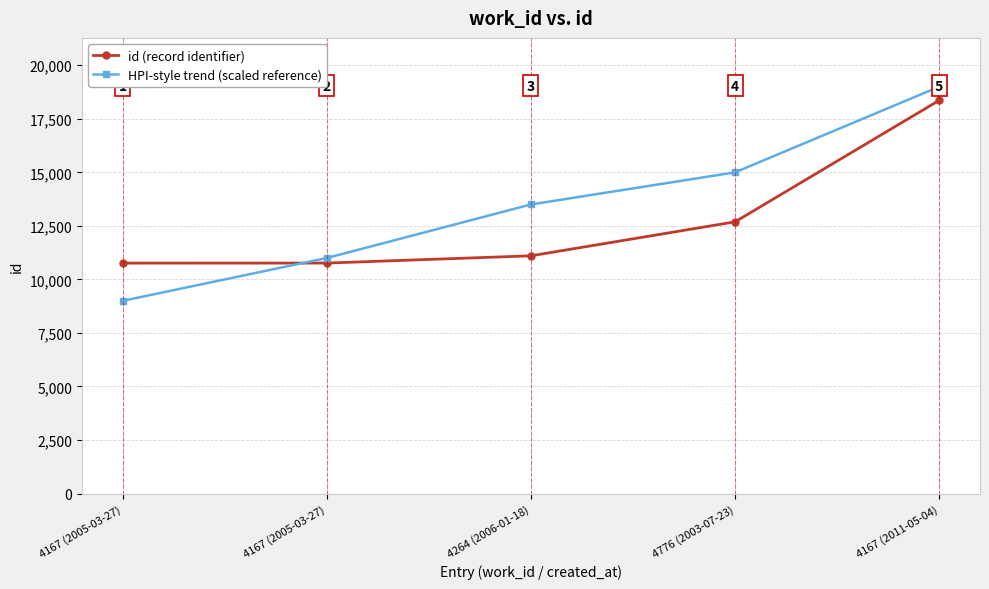

How many values in the id (record identifier) series are below 11102?

2